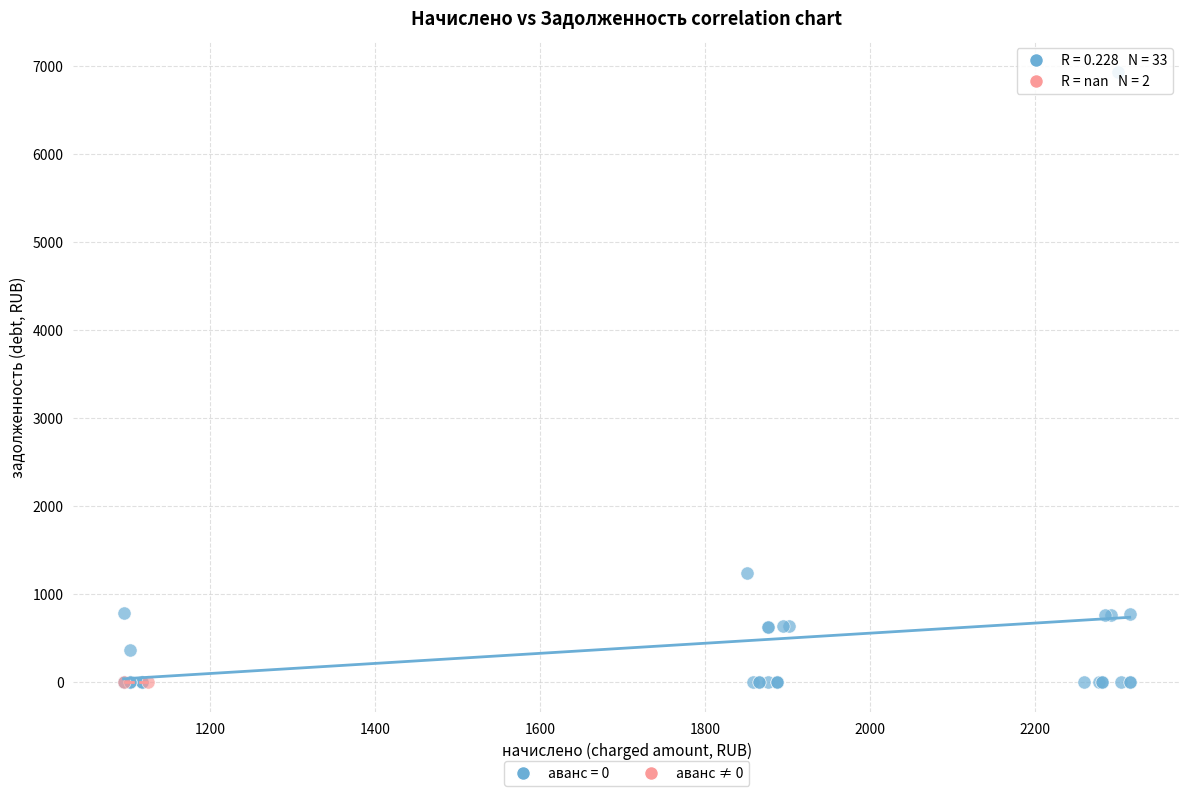

What are all the series names shown in the legend?

аванс = 0, аванс ≠ 0